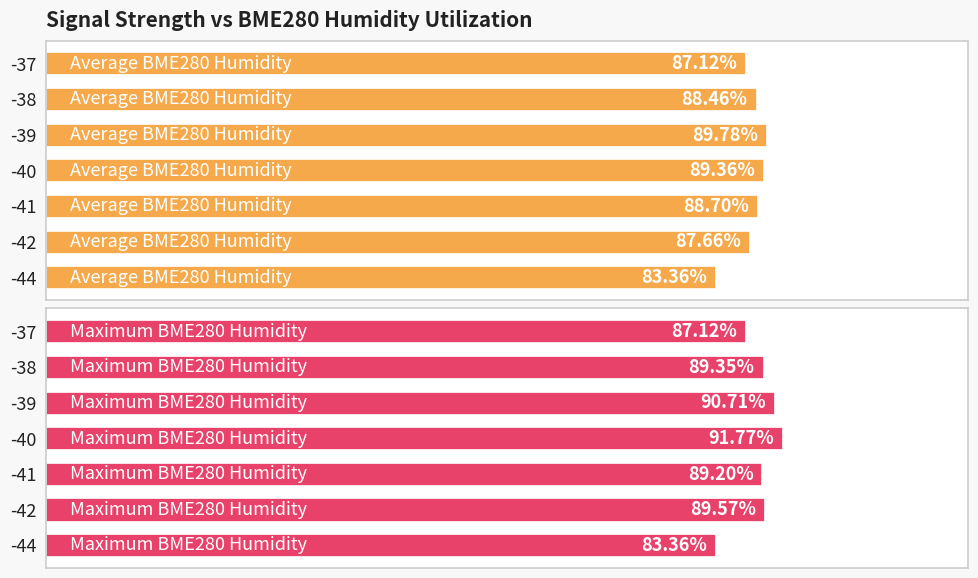

At -40, list the series in order from smallest to largest.

Average BME280 Humidity, Maximum BME280 Humidity